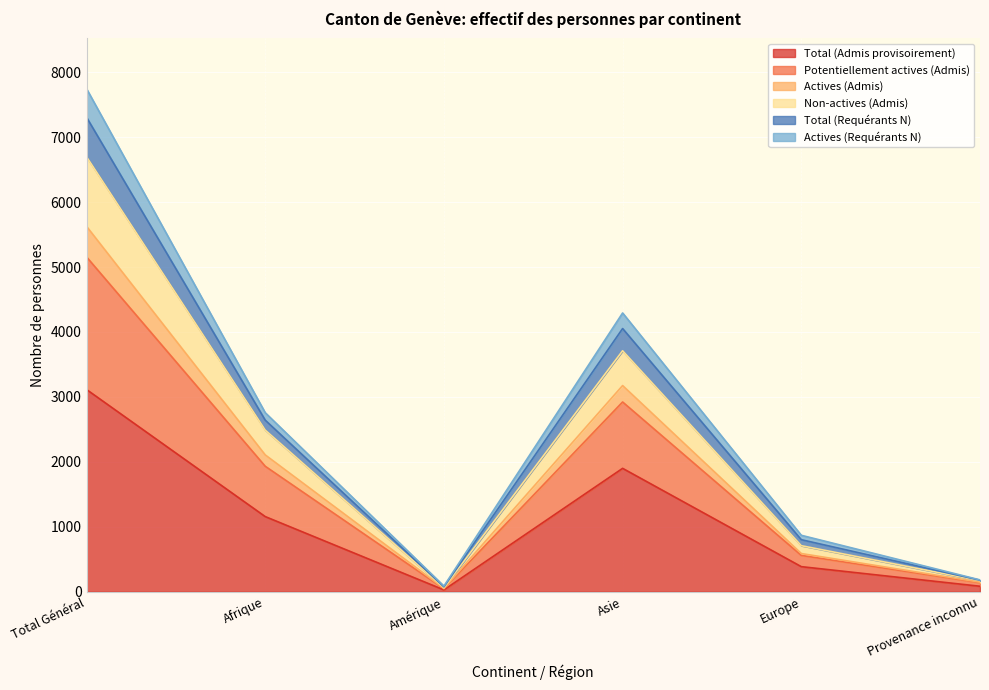

The value of Total (Admis provisoirement) at Europe is 683. True or false?

False